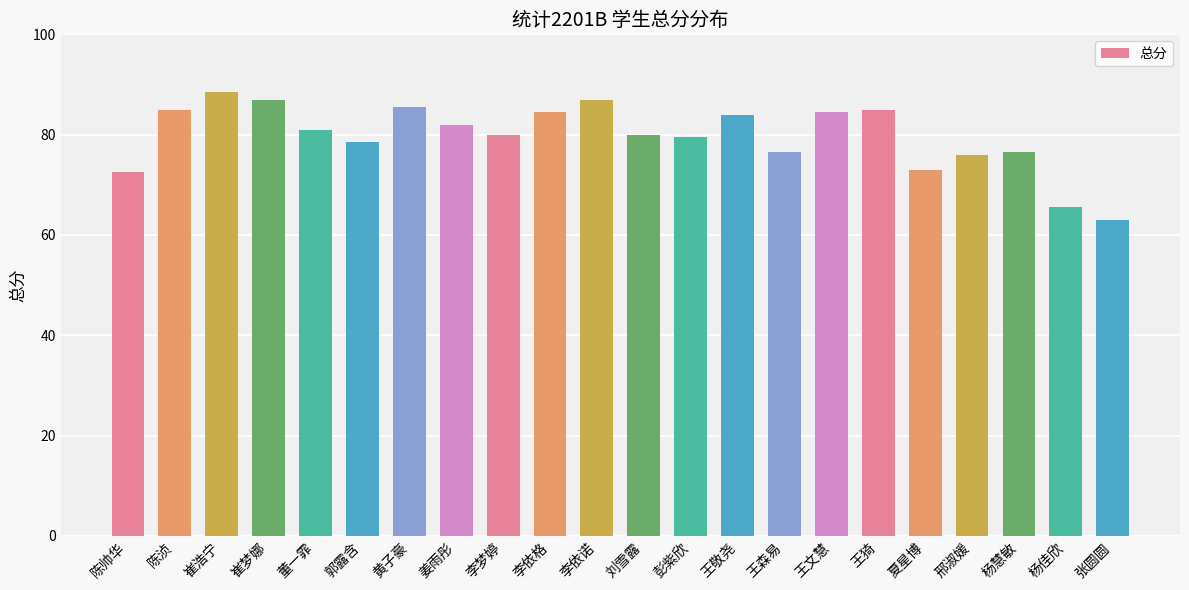

The value at 杨佳欣 is 45.6. True or false?

False